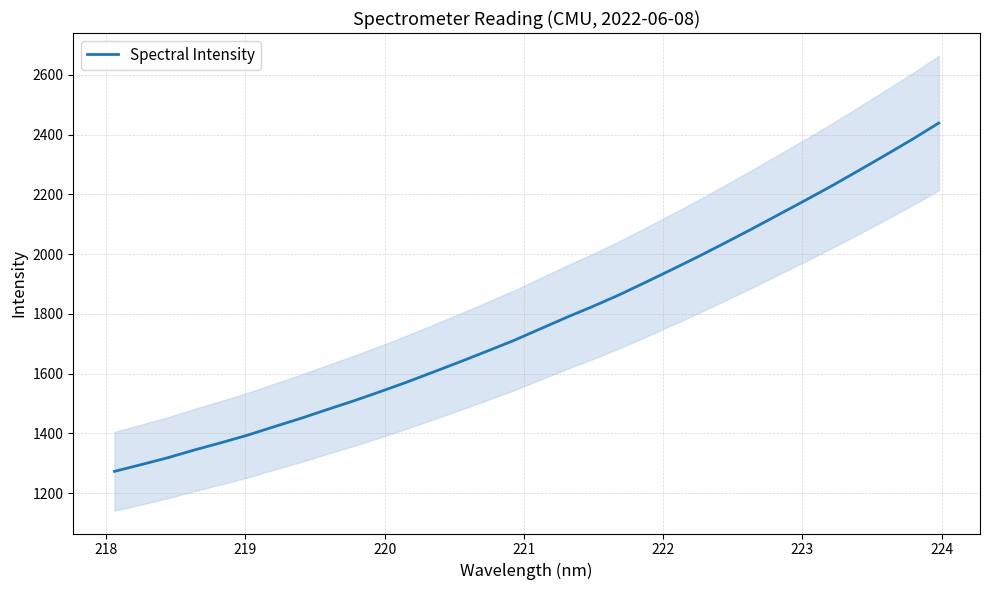

What is the highest value of the Spectral Intensity series?

2439.2